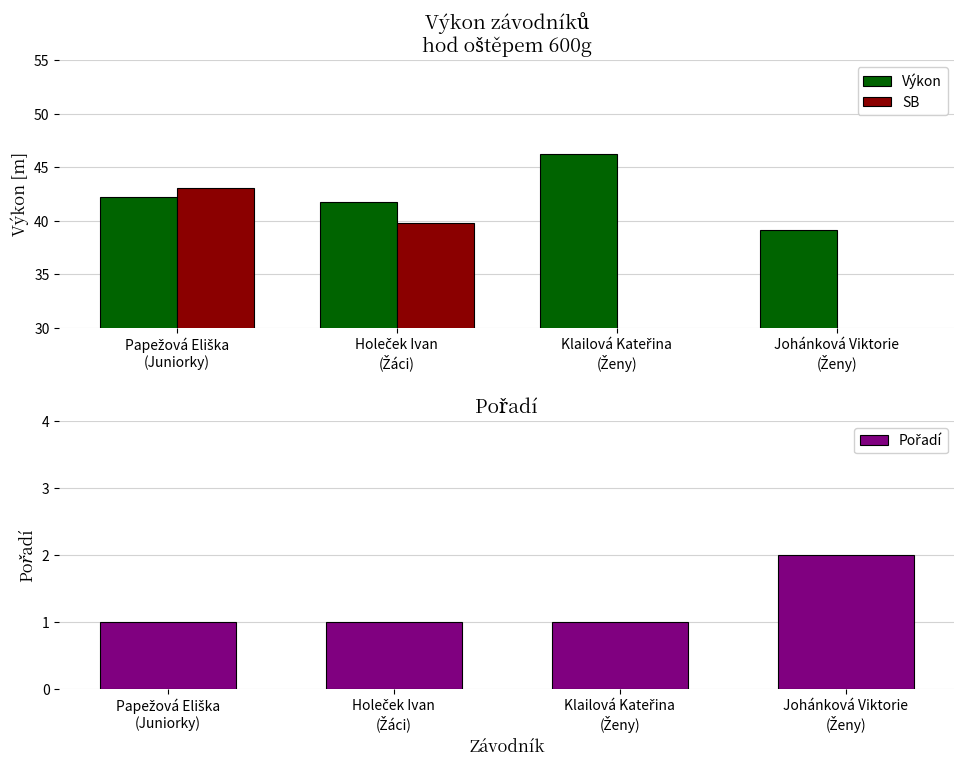

Which series has the largest total across all categories?

Výkon